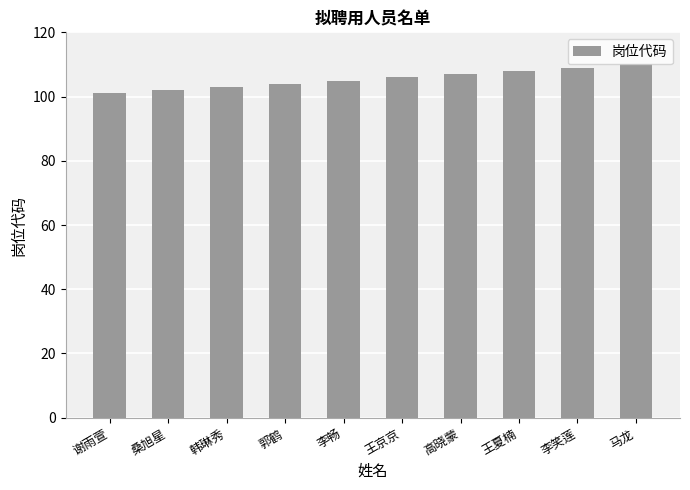

Reading left to right, what are all the values shown in this chart?

101	102	103	104	105	106	107	108	109	110